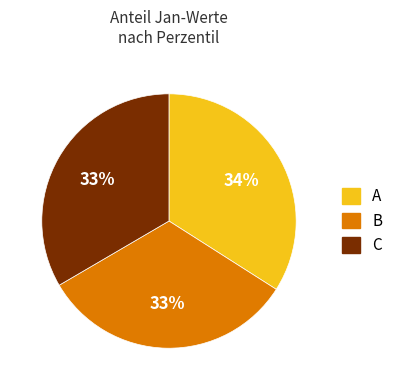

To the nearest percent, what is the difference between the largest and smallest slice percentages?

1%